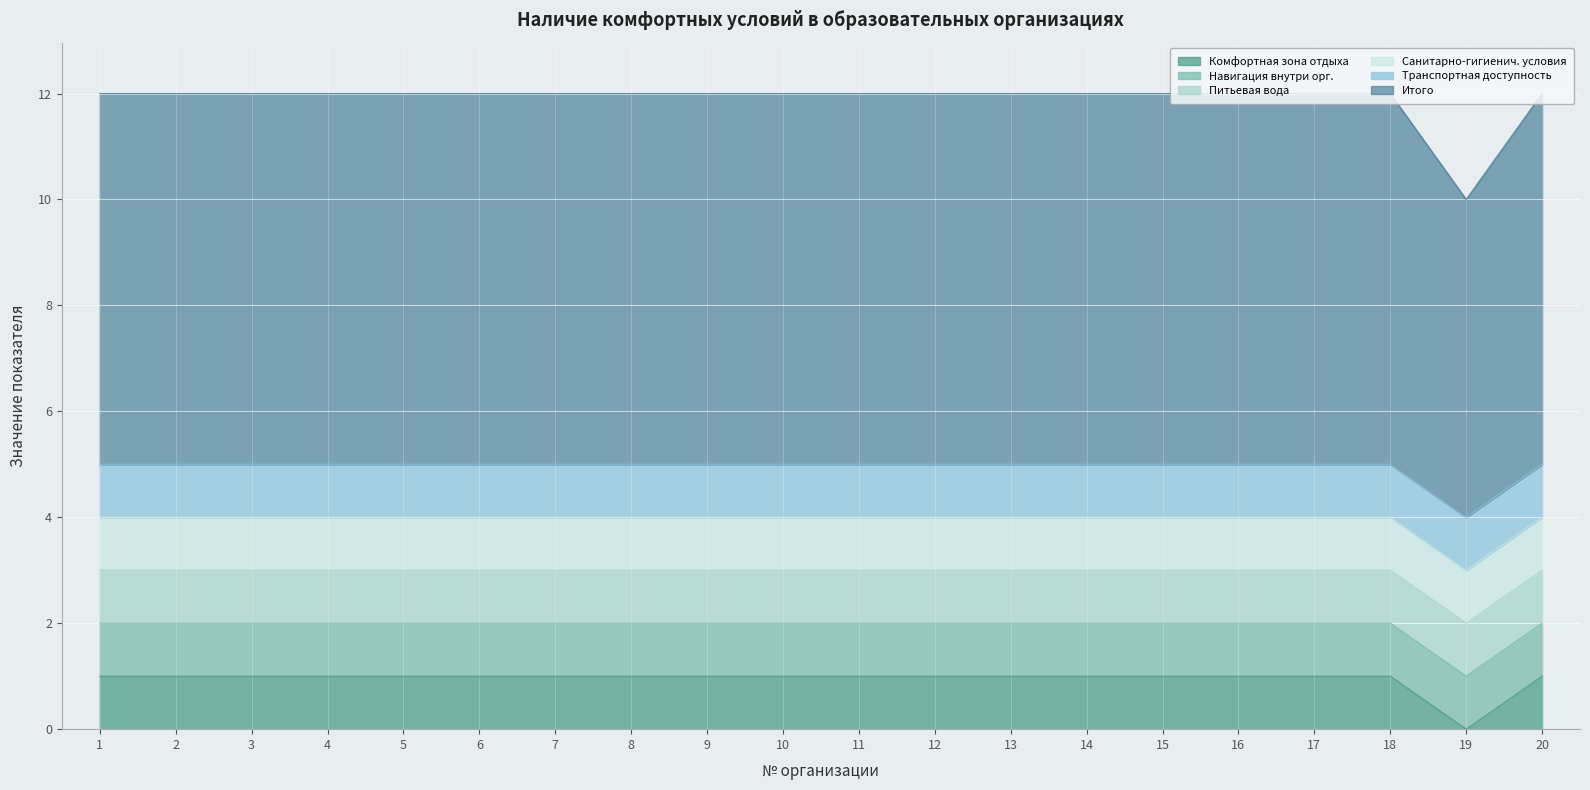

What is the average value of the Питьевая вода series?

1